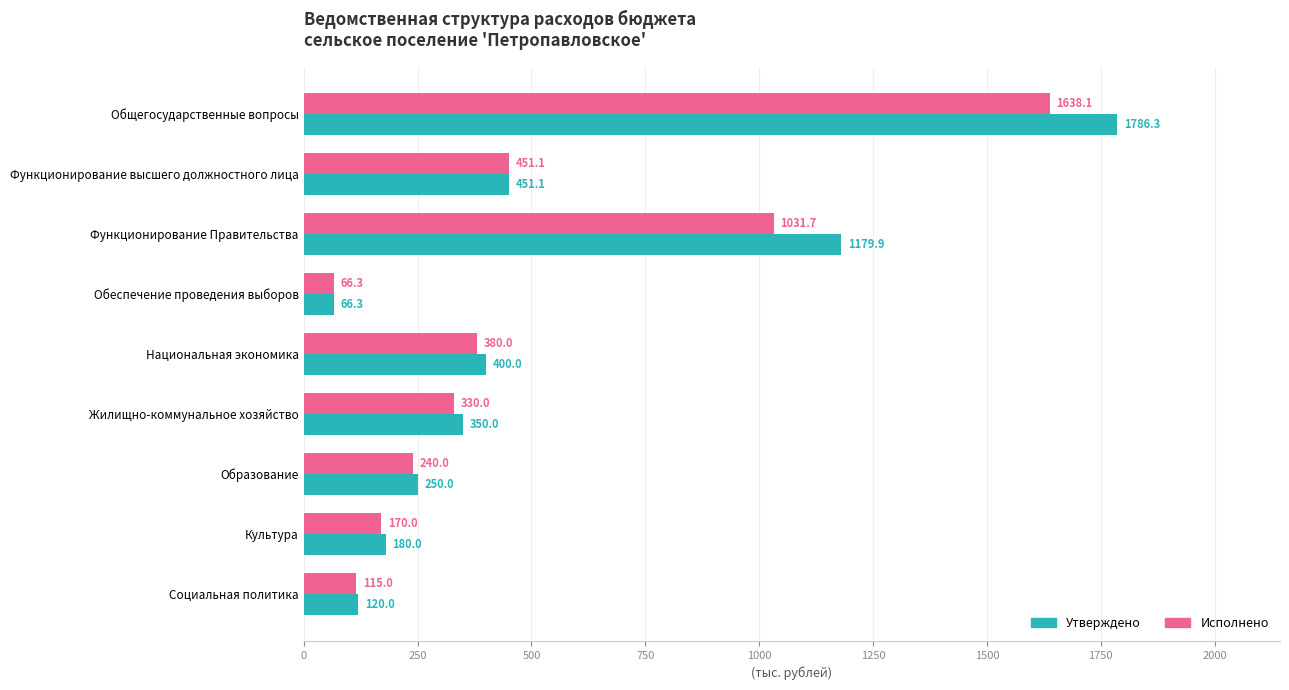

Which series has the largest total across all categories?

Утверждено